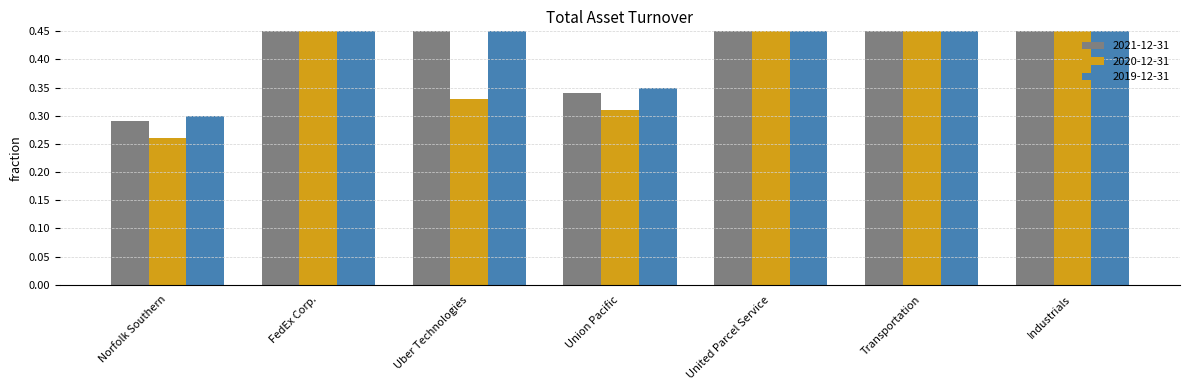

The value of 2019-12-31 at Industrials is 0.6. True or false?

True